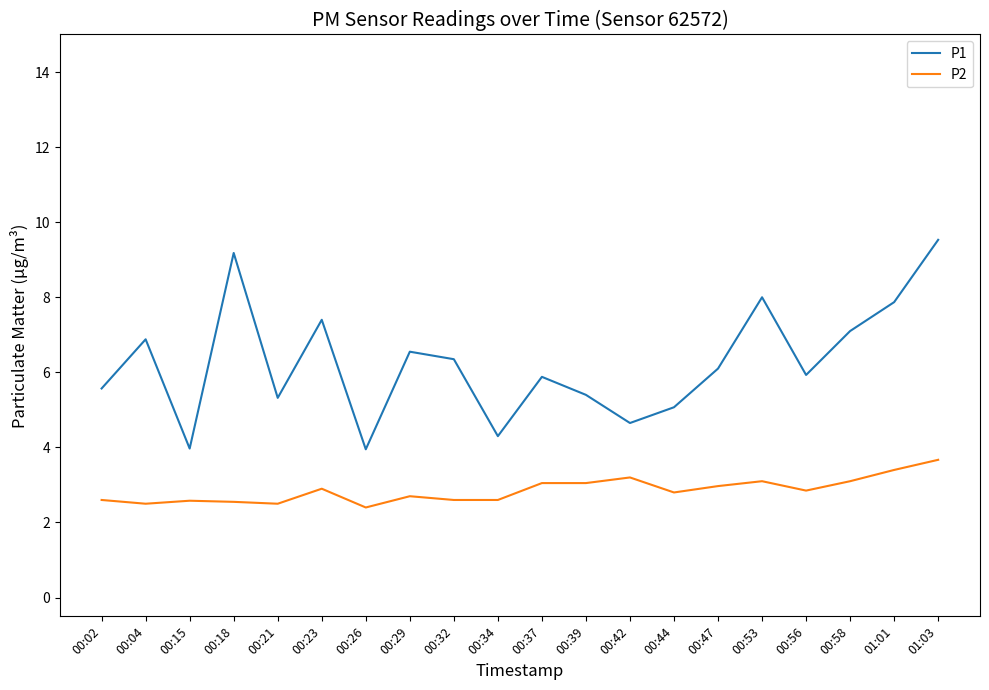

Which series has the largest range (max minus min)?

P1